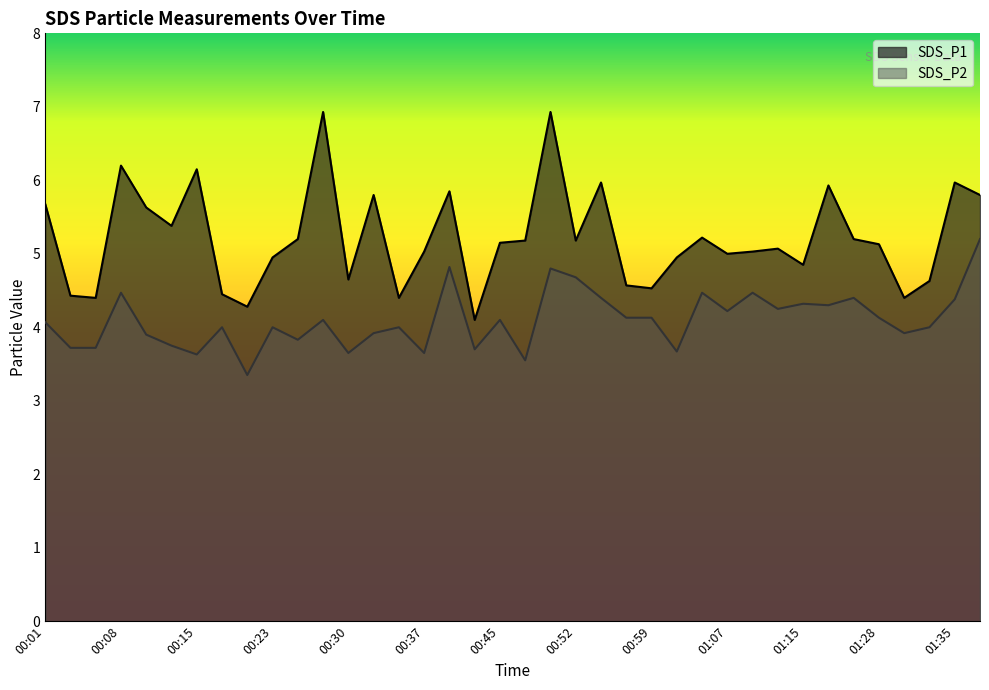

What is the total value across all series at 00:06?

8.1